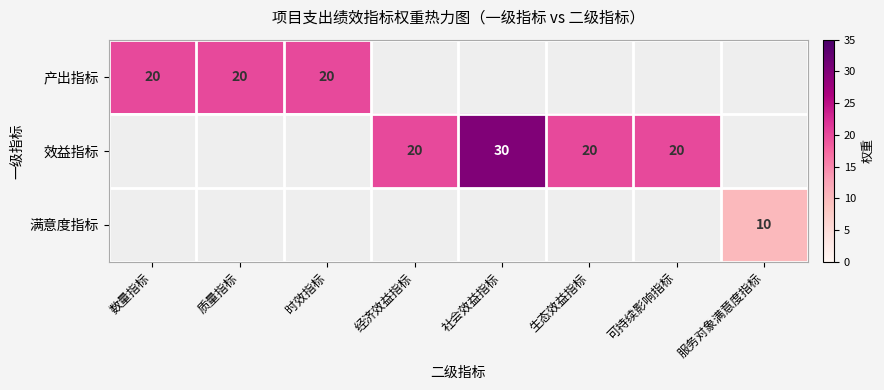

The 产出指标 series shows 20 at 时效指标. True or false?

True